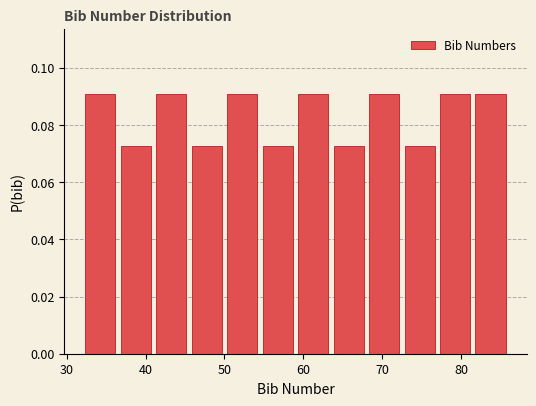

Reading left to right, transcribe this chart: for each bar, give the range it covers on the x-axis and its height. Neither the bar edges nor the heights are printed on the chart, so give them approximately, as read against the axes.

32.0 to 36.5: 0.090
36.5 to 41.0: 0.072
41.0 to 45.5: 0.090
45.5 to 50.0: 0.072
50.0 to 54.5: 0.090
54.5 to 59.0: 0.072
59.0 to 63.5: 0.090
63.5 to 68.0: 0.072
68.0 to 72.5: 0.090
72.5 to 77.0: 0.072
77.0 to 81.5: 0.090
81.5 to 86.0: 0.090